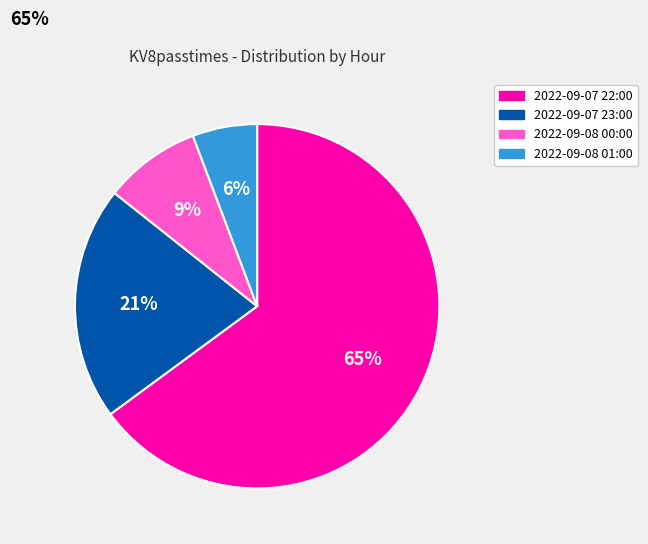

Is the sum of 2022-09-07 23:00 and 2022-09-08 00:00 greater than half?

No